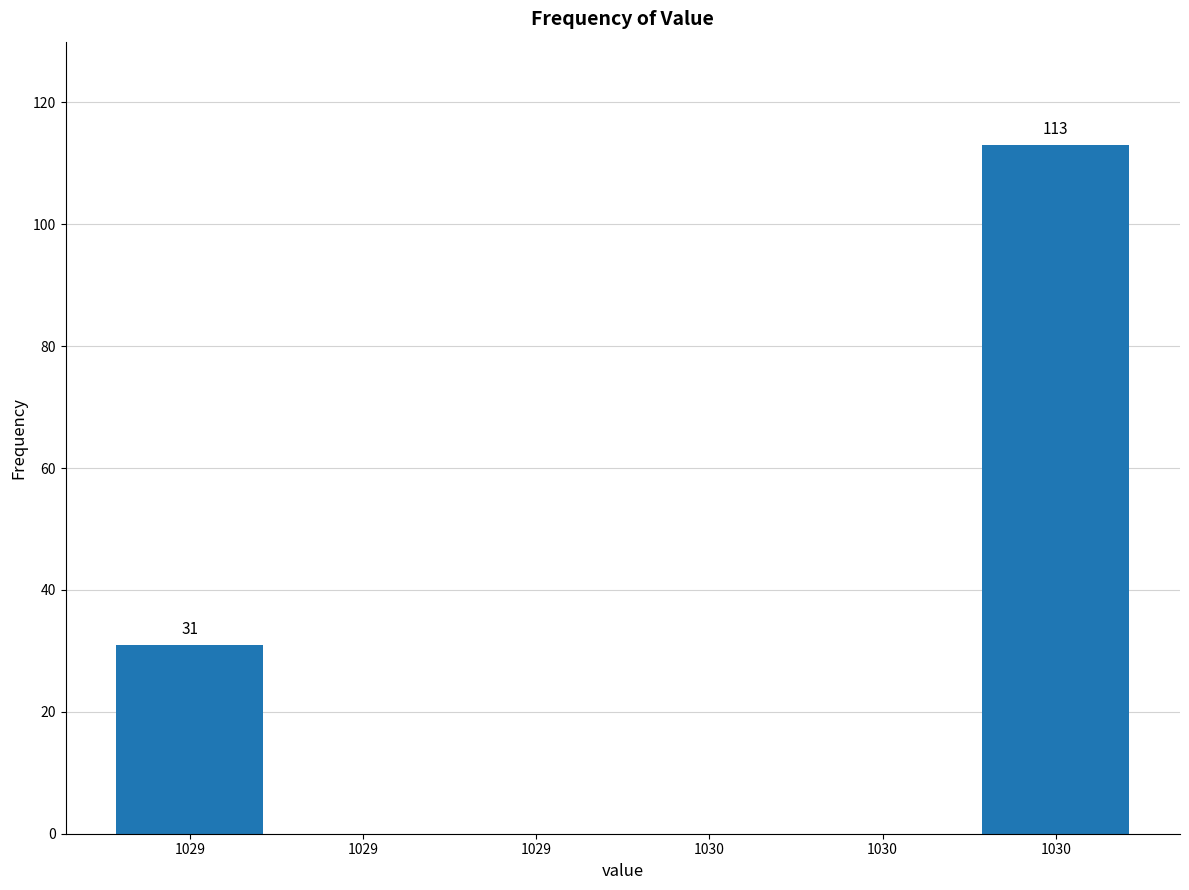

How many distinct data groups are displayed?

1